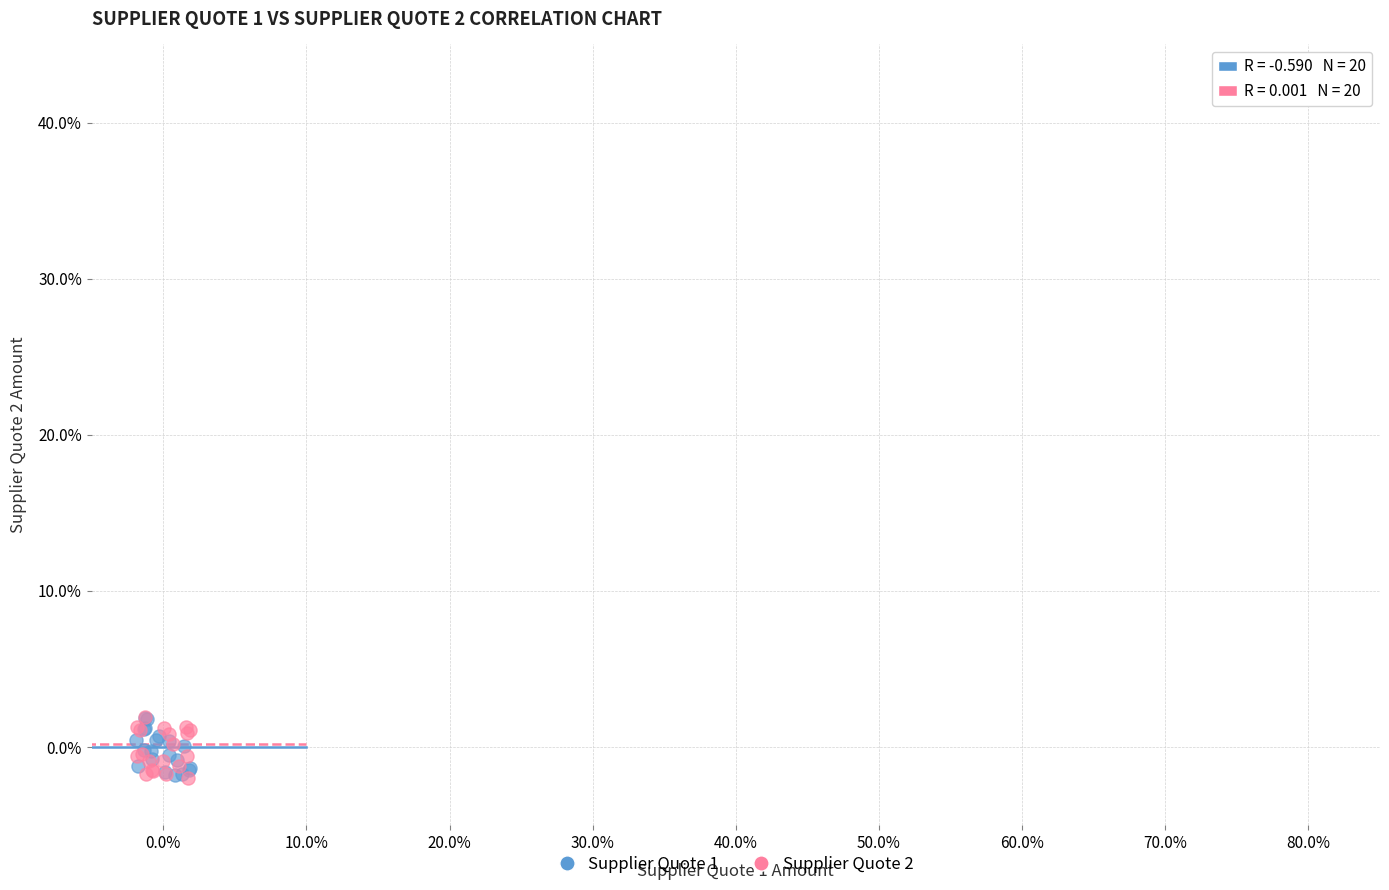

What are all the series names shown in the legend?

Supplier Quote 1, Supplier Quote 2